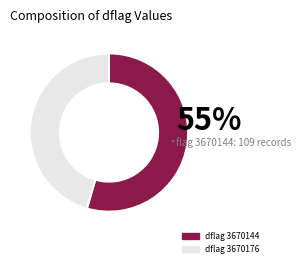

To the nearest percent, what is the average slice percentage?

50%